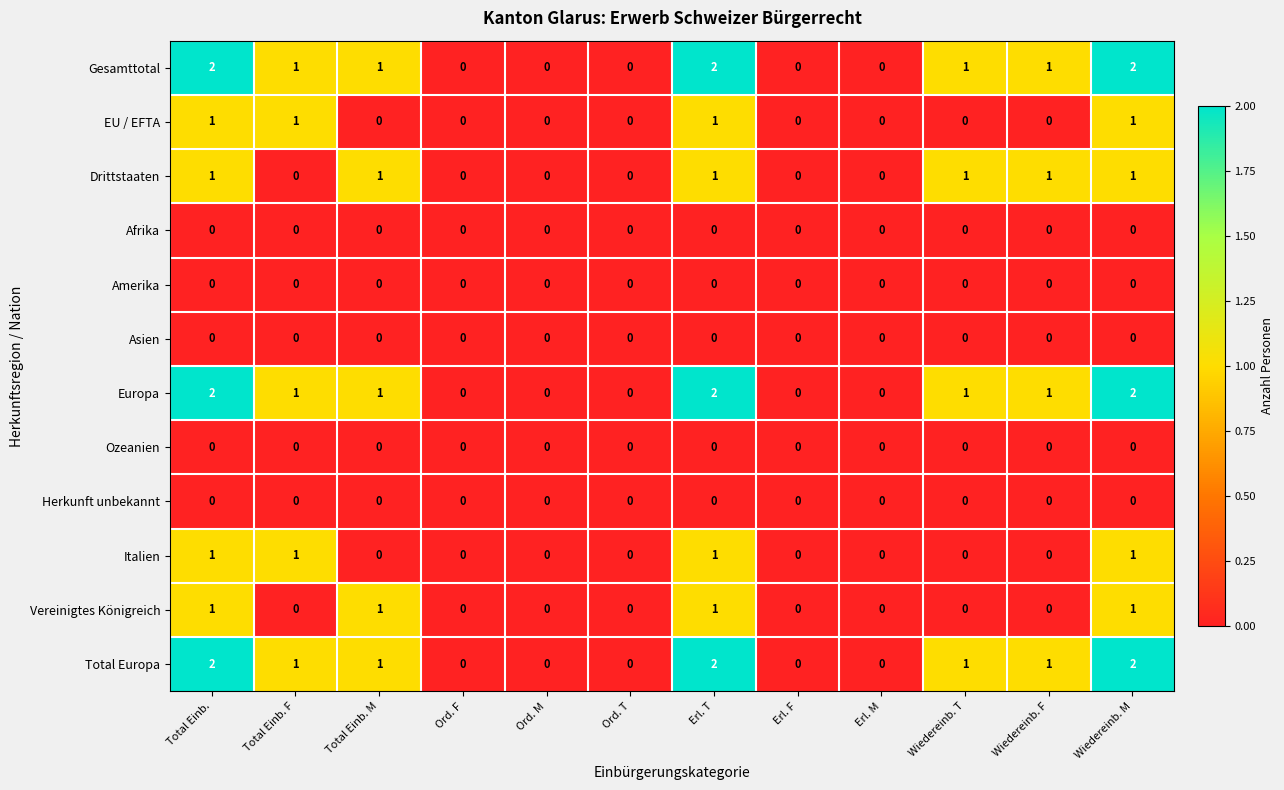

How many Italien values are between 0 and 1?

12